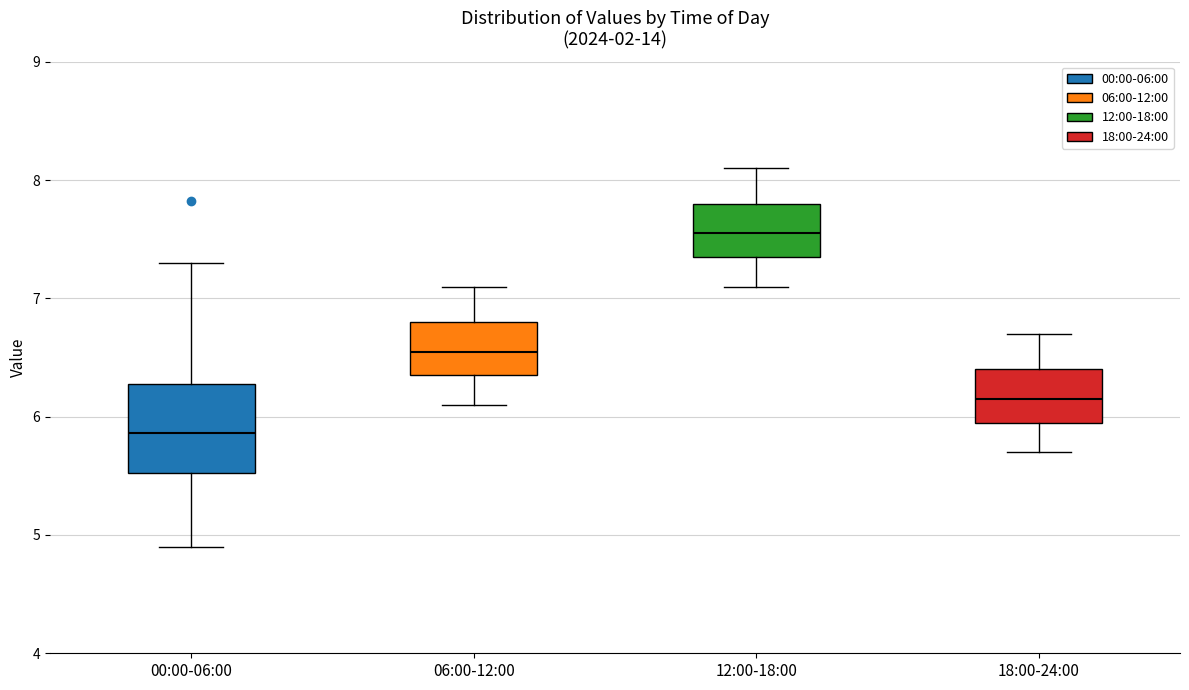

Where does the lower whisker of the box for 06:00-12:00 end on the y-axis? The values are not printed on the chart, so give them approximately, as read against the axis.

6.1